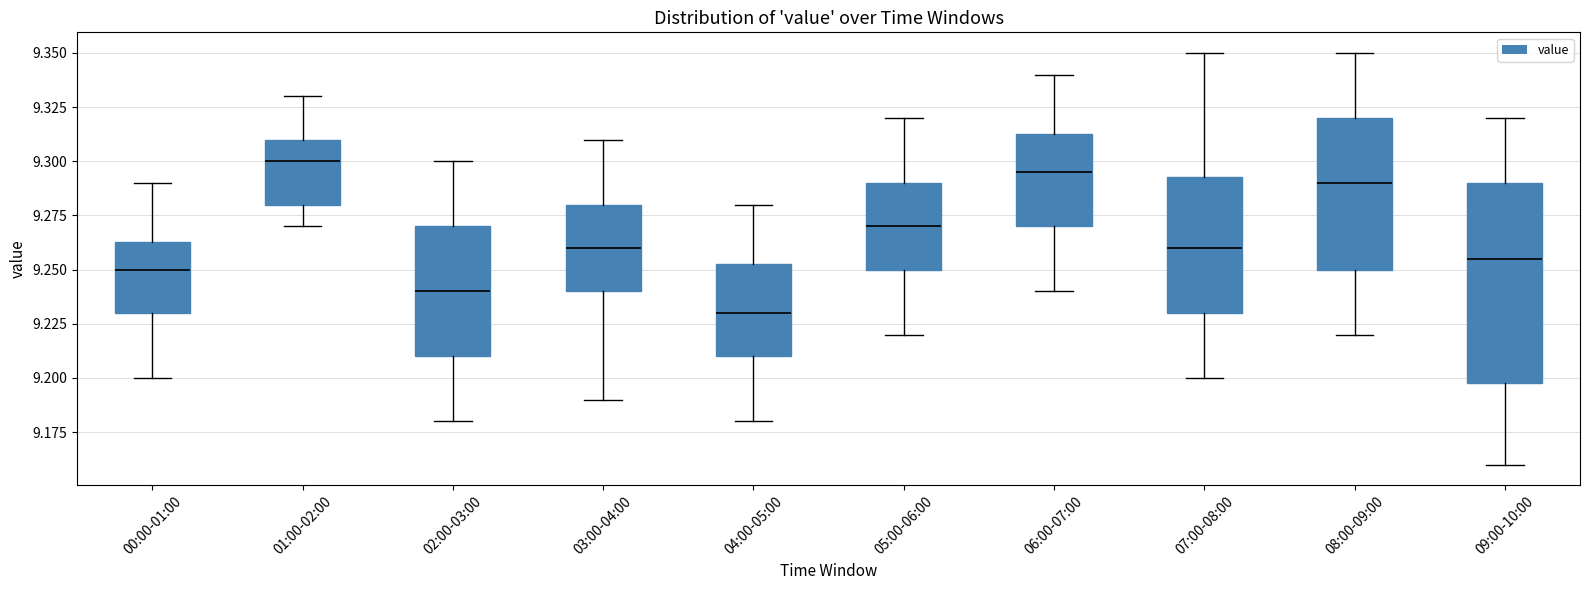

Which box's median line is the highest?

01:00-02:00